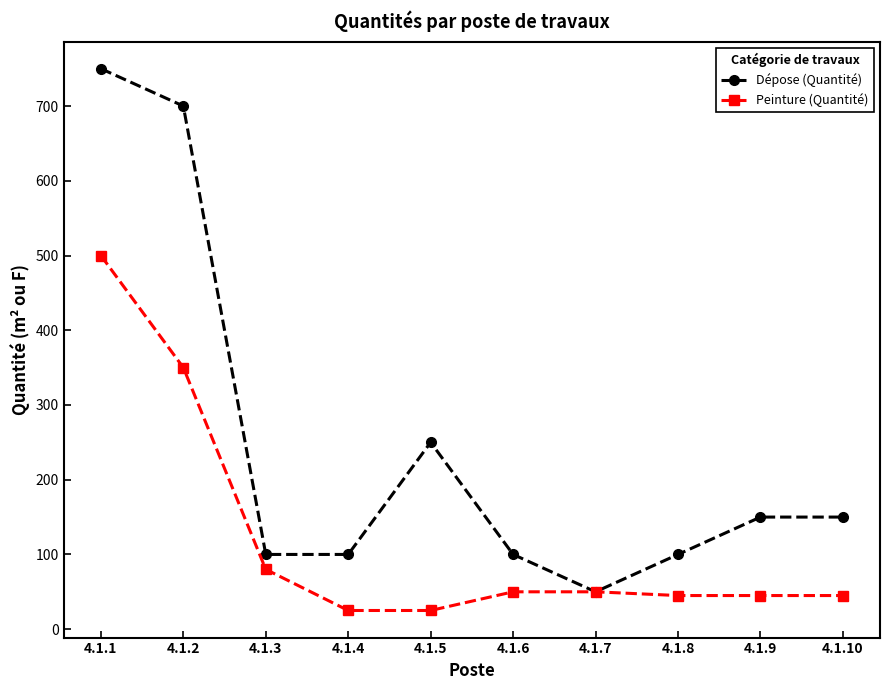

What is the difference between the maximum and minimum values in the Dépose (Quantité) series?

700